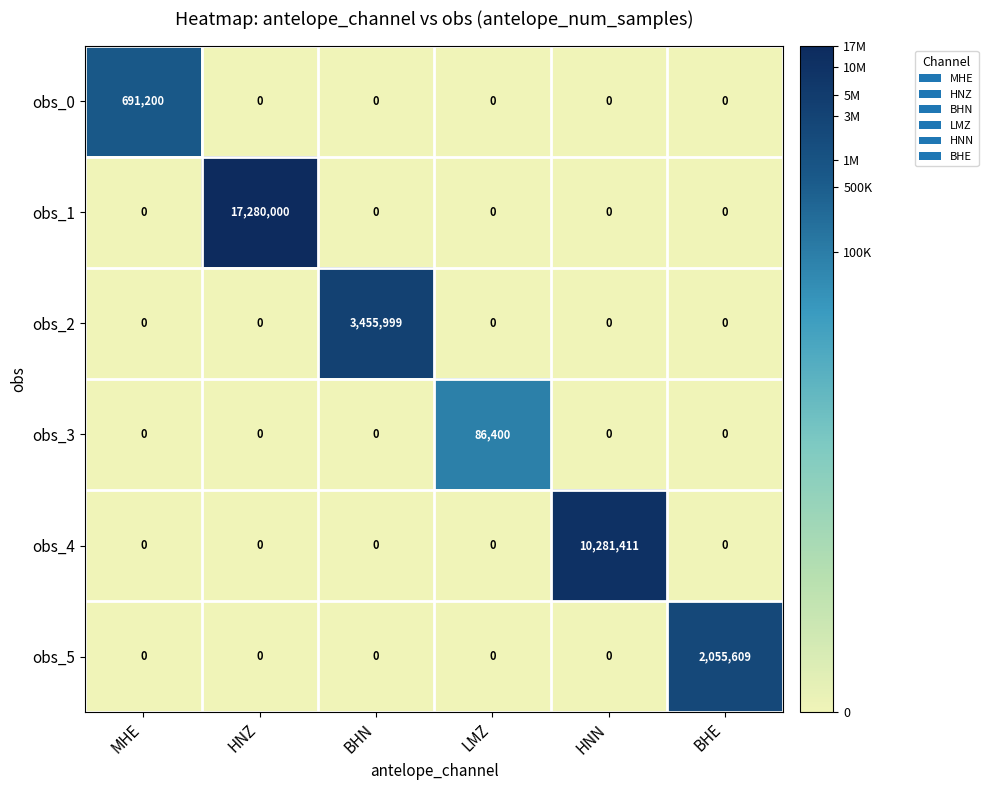

Which series has the largest range (max minus min)?

obs_1